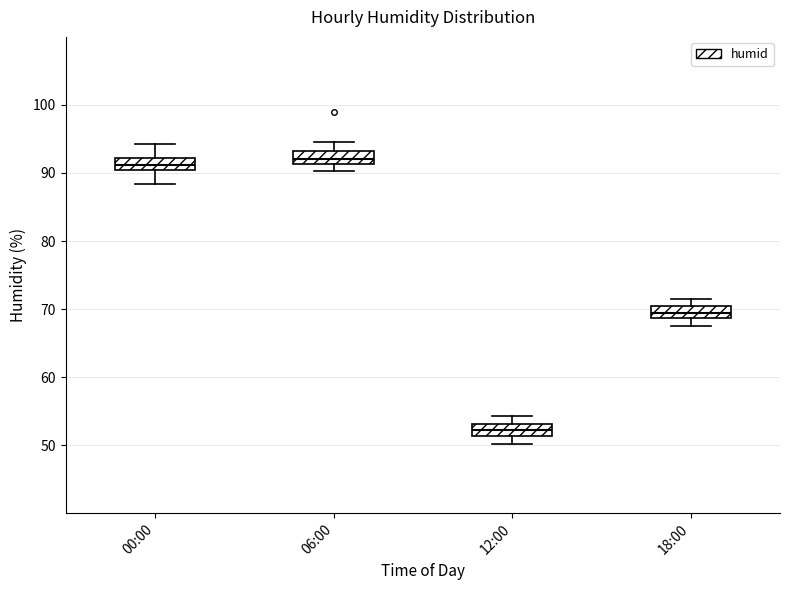

Where does the lower whisker of the box for 00:00 end on the y-axis? The values are not printed on the chart, so give them approximately, as read against the axis.

88